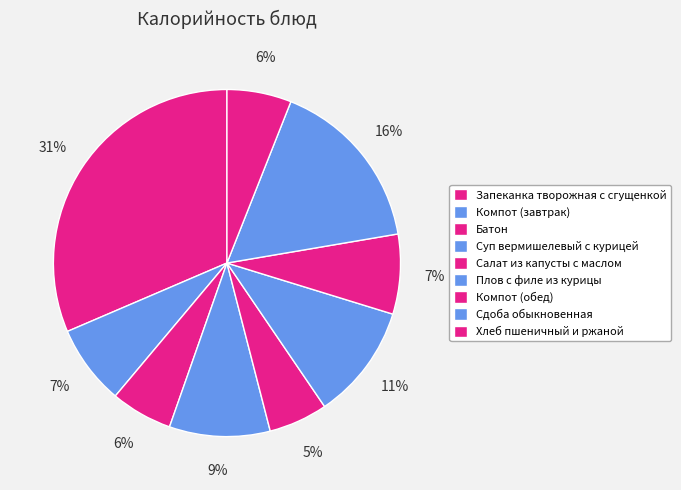

What percentage is the Батон slice, to the nearest percent?

6%